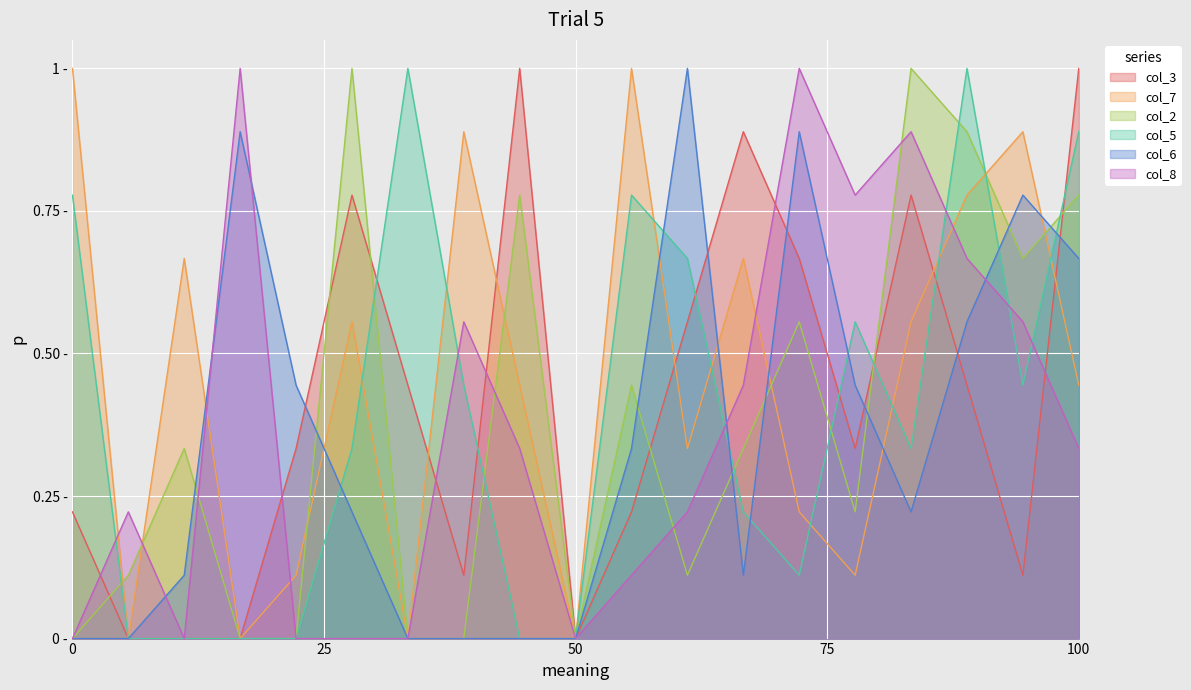

At which category is the sum across all series the highest?

3